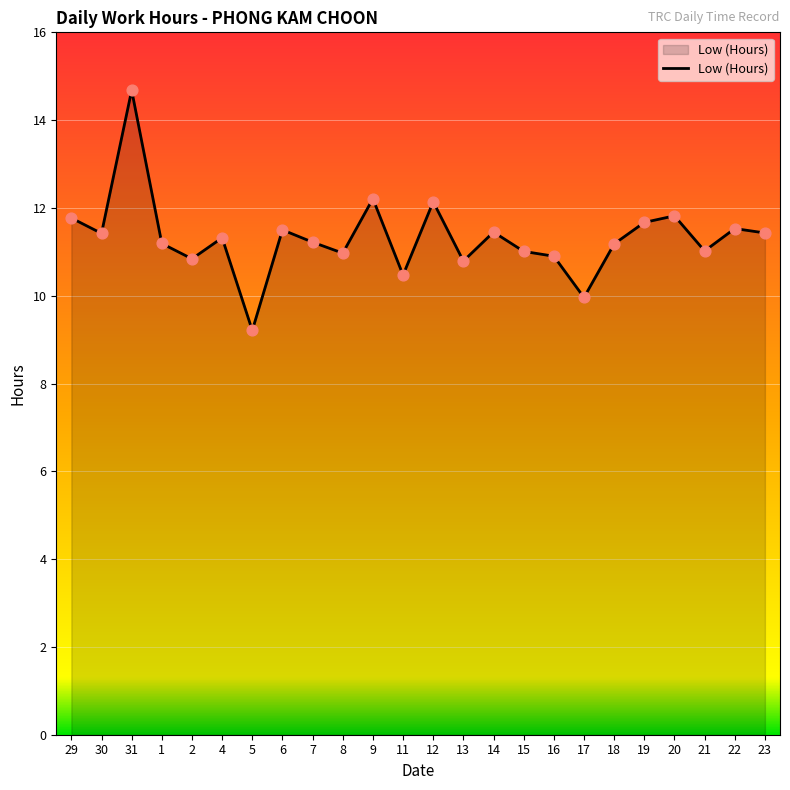

What is the change in value from 11 to 12?

+1.7